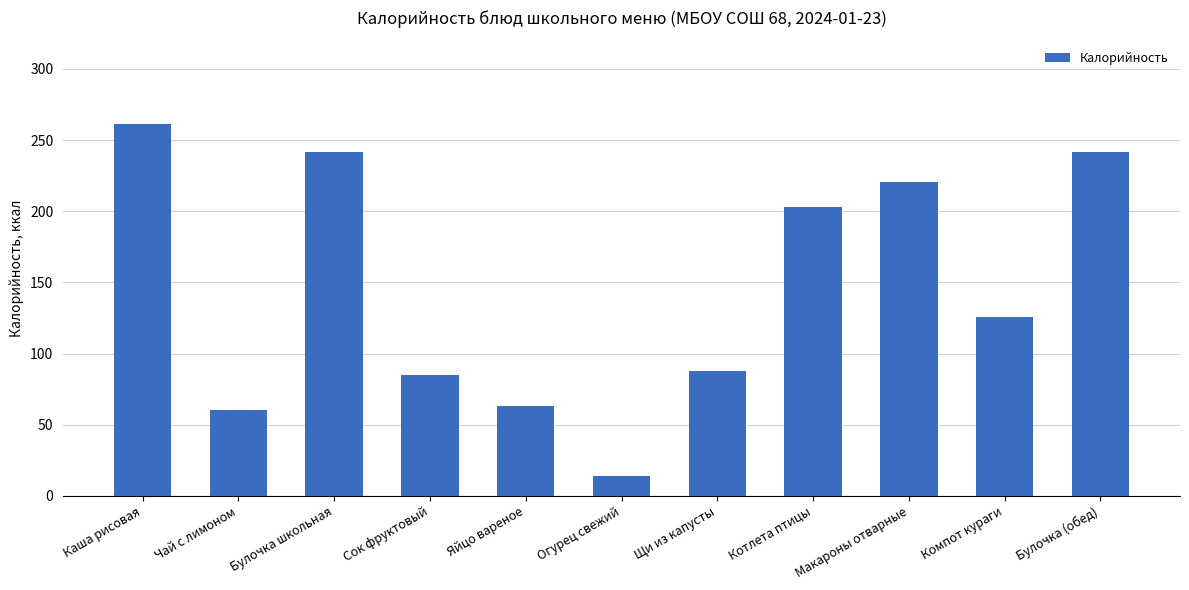

What is the value of the 4th bar from the left?

84.8